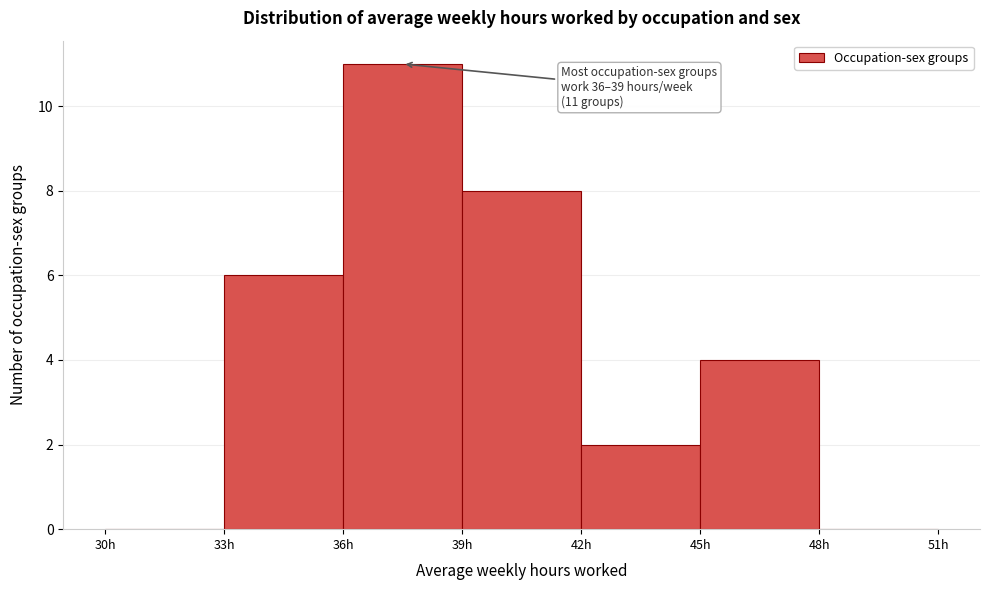

Over which range of the x-axis is the bar tallest?

36 to 39